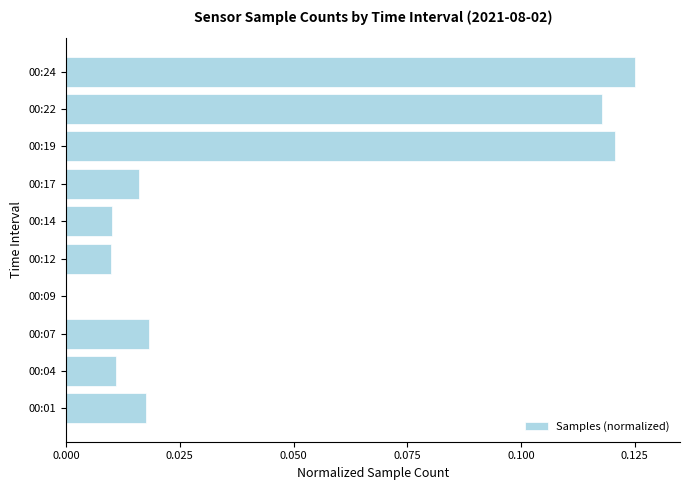

True or false: the data shows 0.0 at 00:17.

True